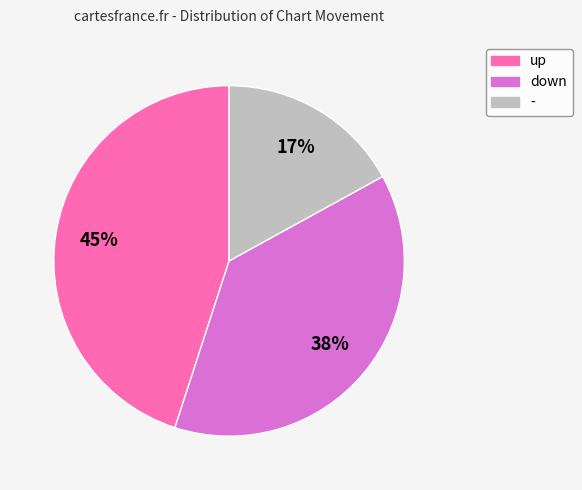

Rank the categories by value from highest to lowest.

up, down, -